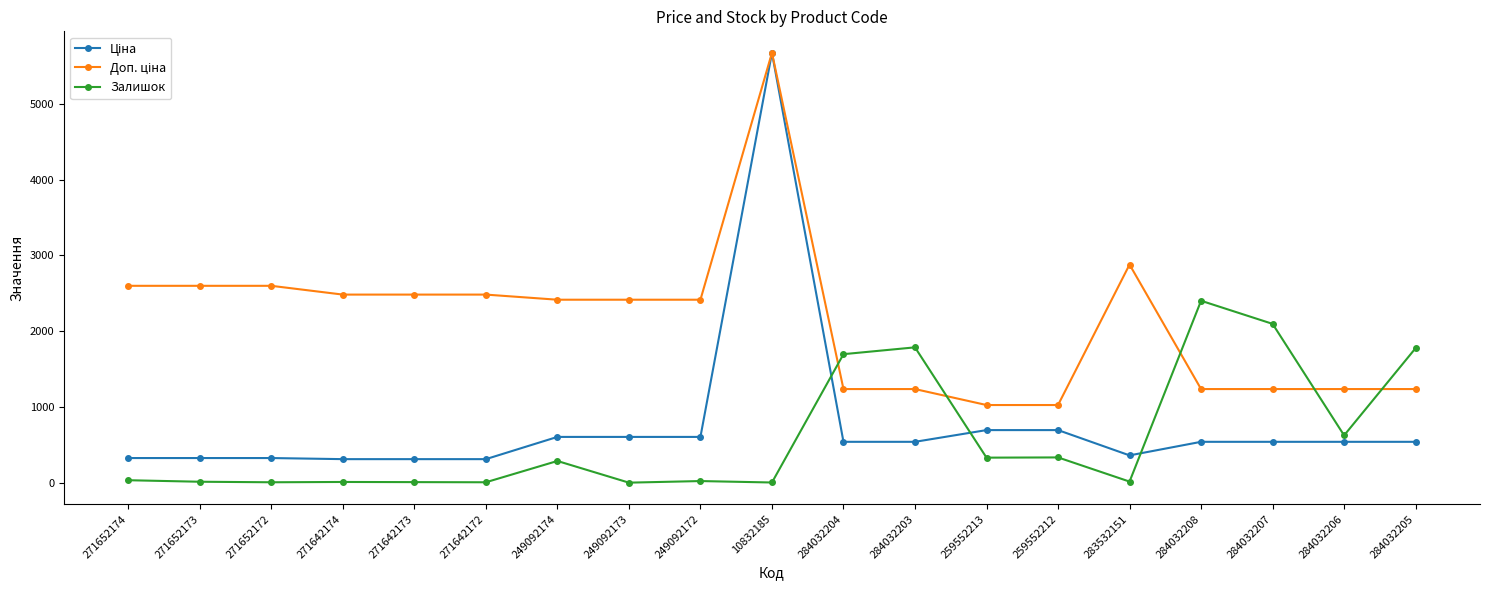

At how many categories does at least one series exceed 1459?

16